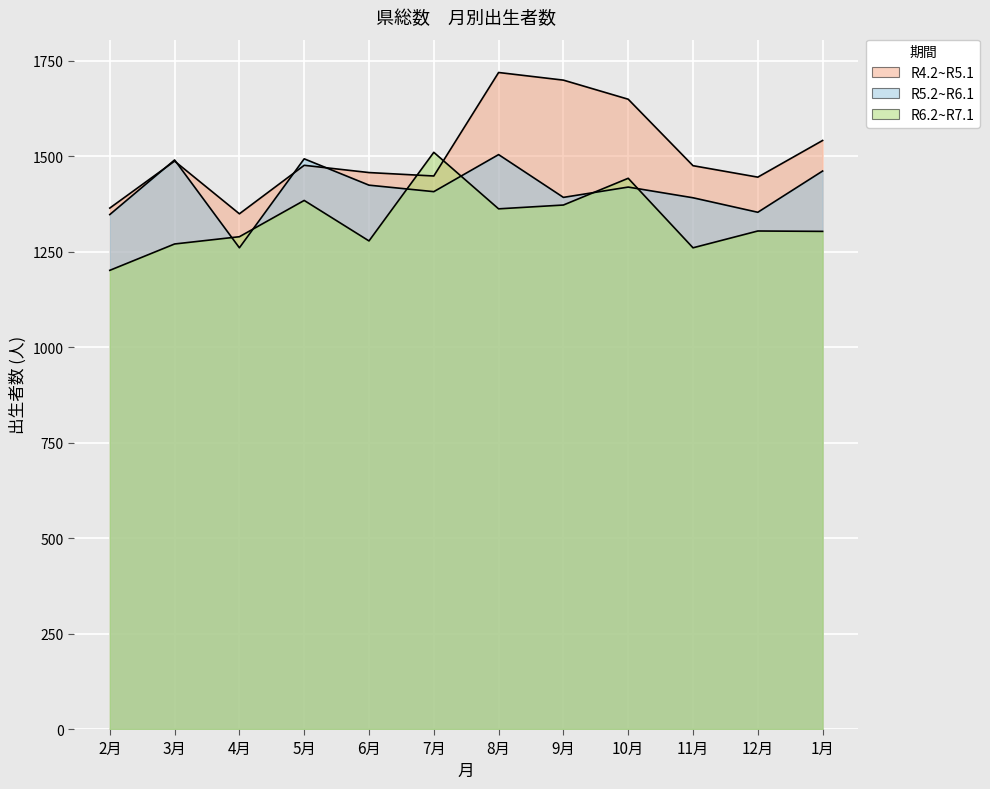

Which series has the widest spread of values?

R4.2~R5.1